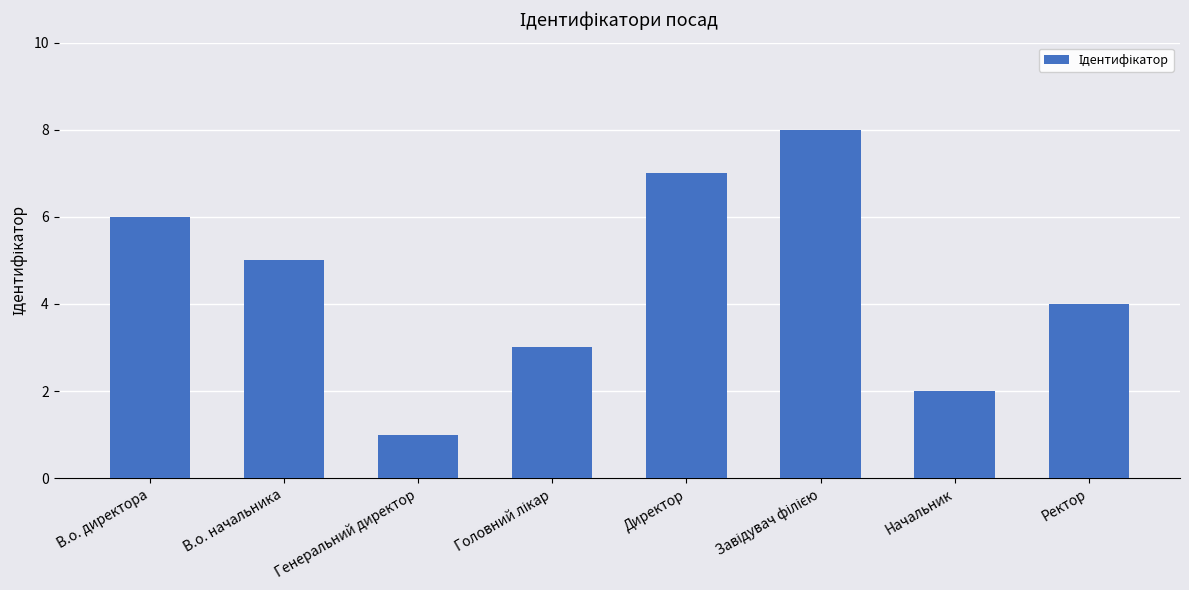

How many distinct data groups are displayed?

1